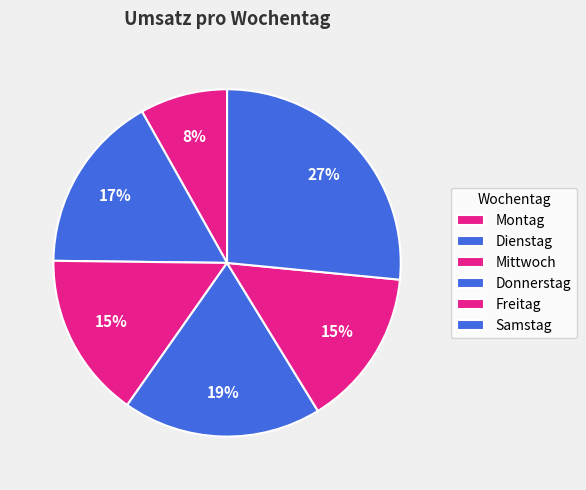

How many segments does this pie chart have?

6